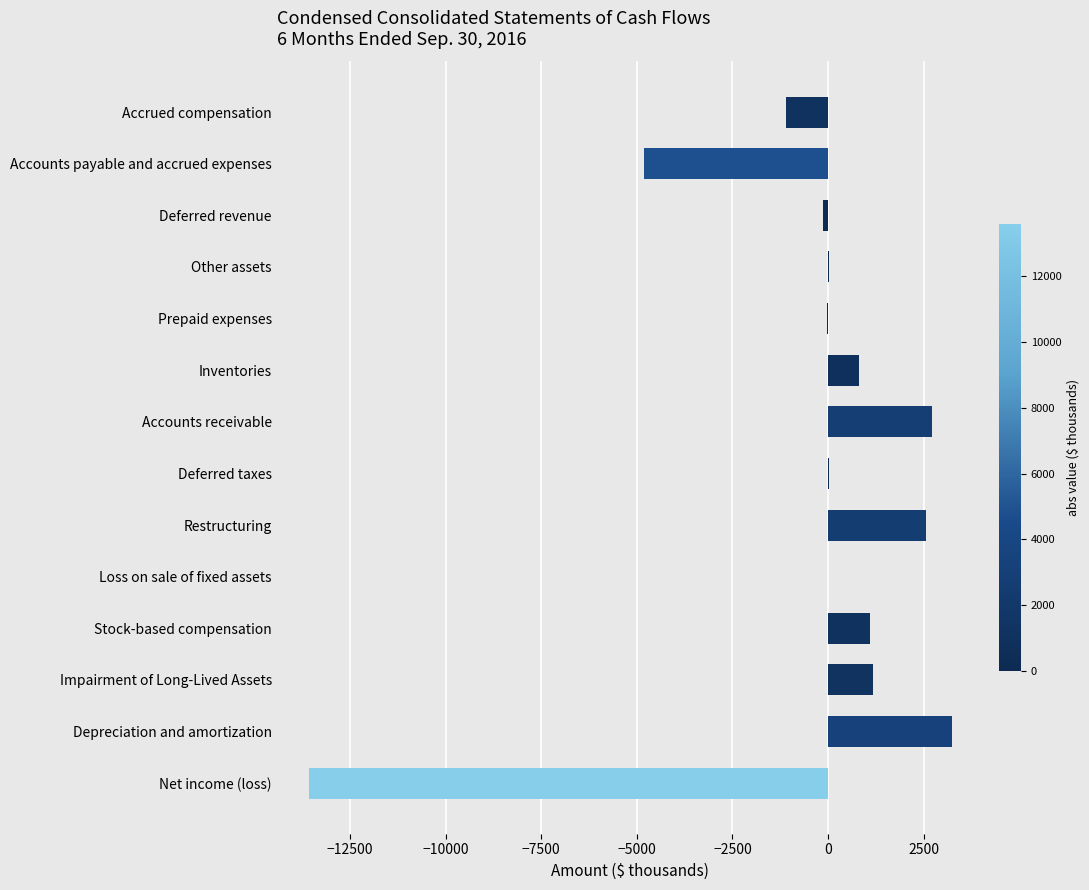

How many data points does each series have?

14